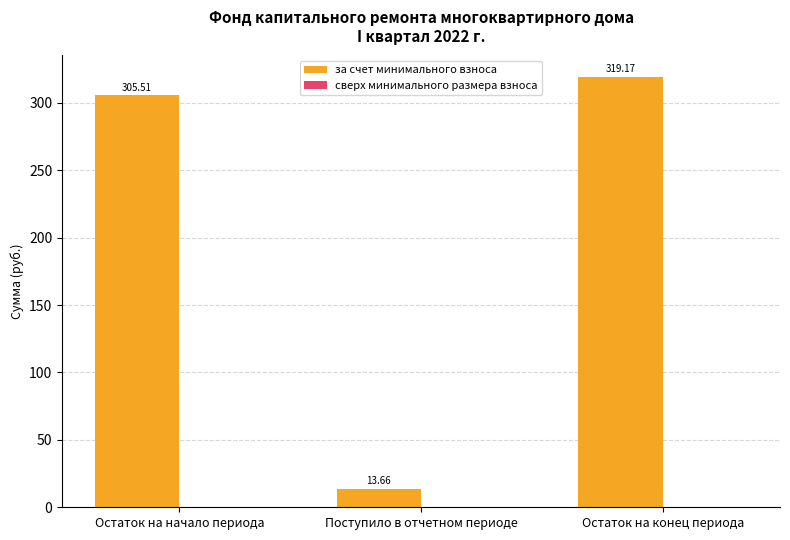

Are the bars horizontal?

No